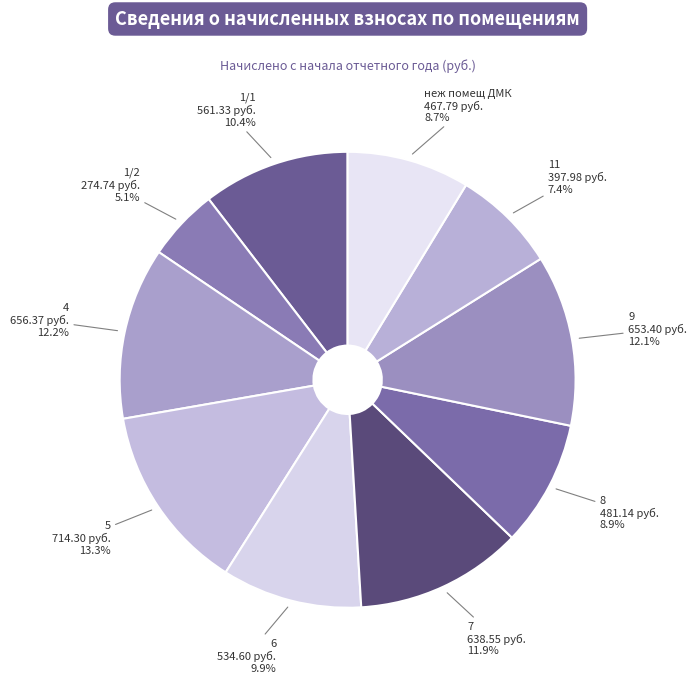

Count the number of slices in the pie.

10